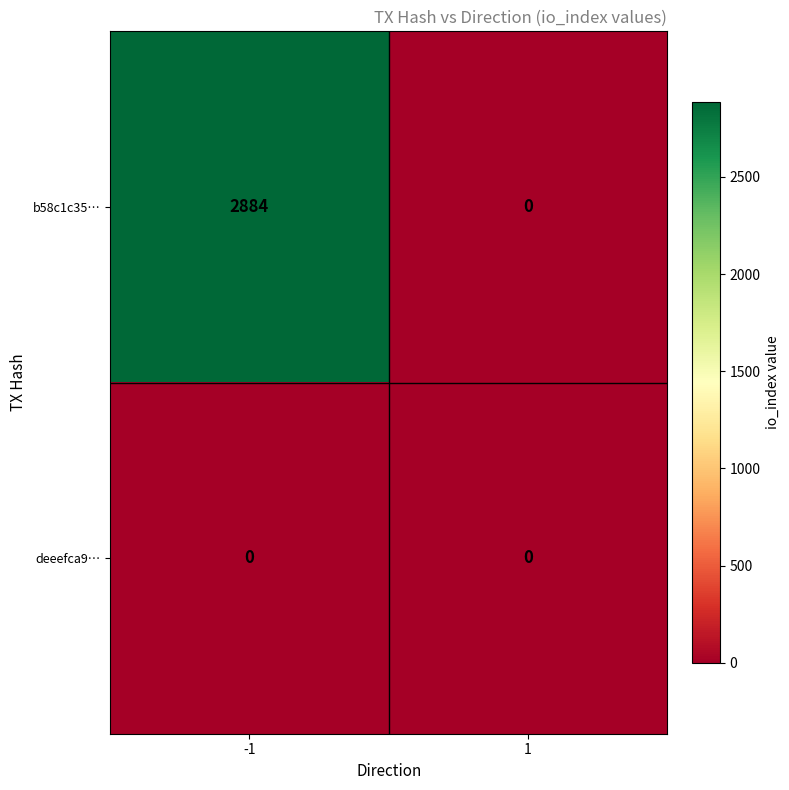

Which series has the largest range (max minus min)?

b58c1c35…